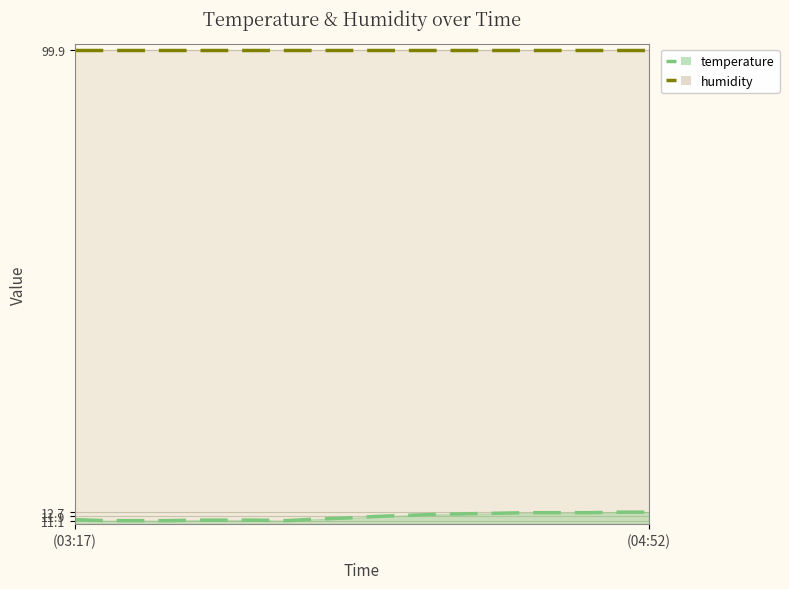

True or false: humidity has a value of 46.6 at (03:17).

False